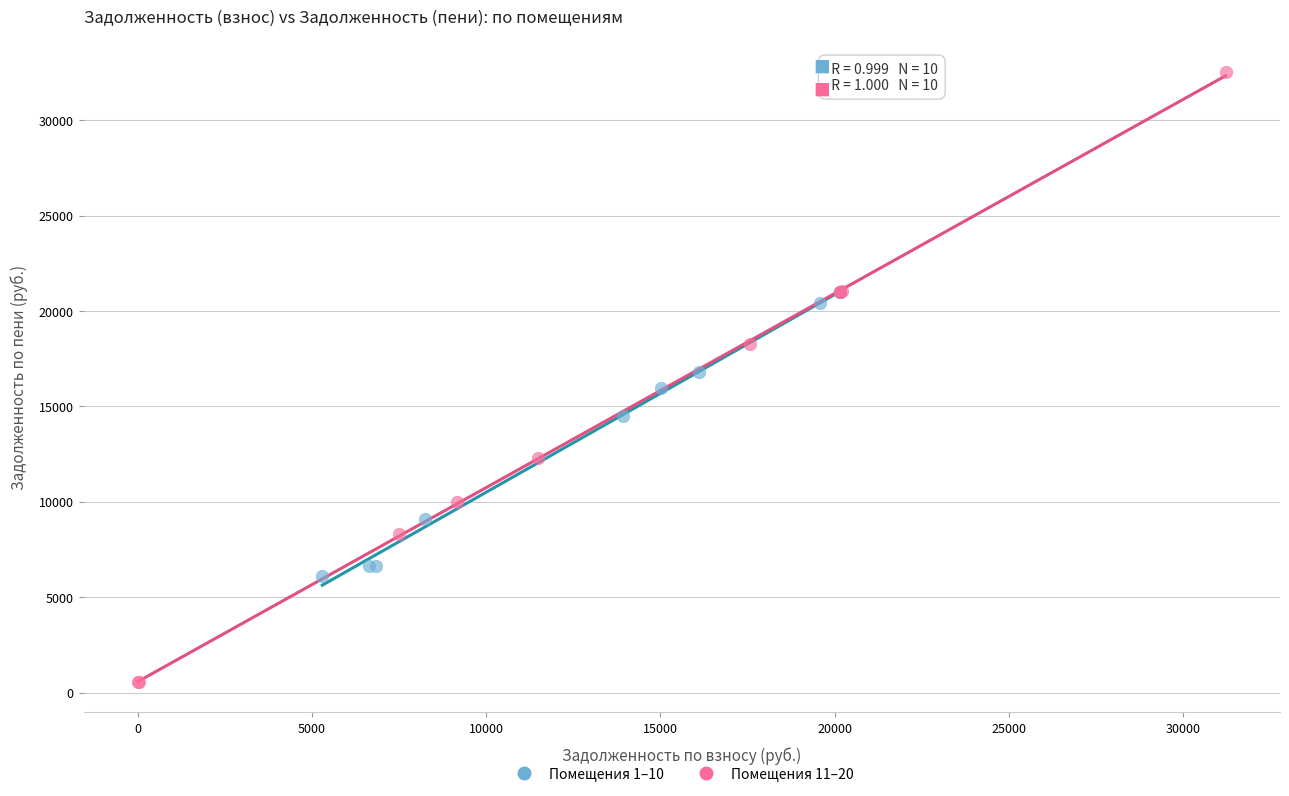

Which series reaches the maximum Y coordinate?

Помещения 11–20